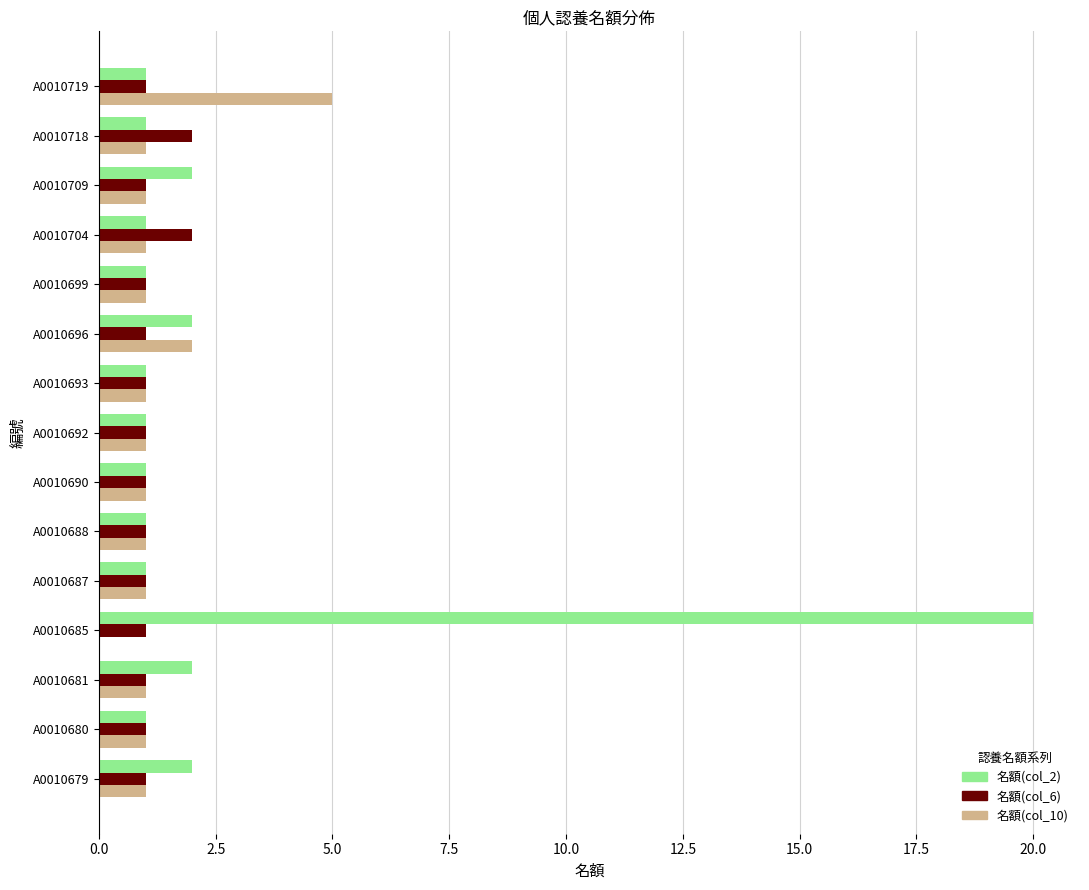

What is the maximum value shown in the chart?

20